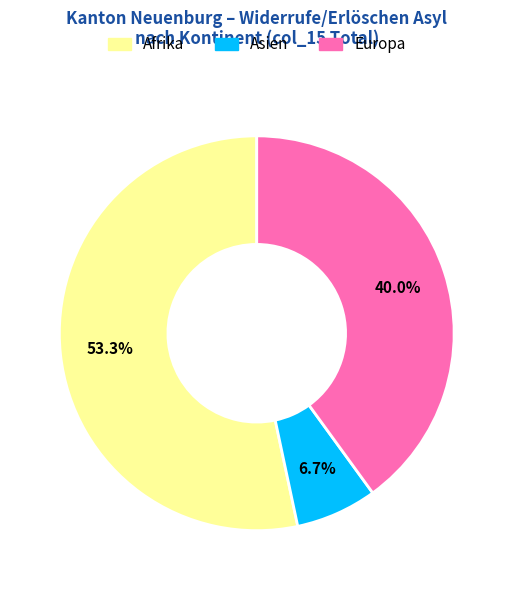

Is there a majority slice in this chart?

Yes